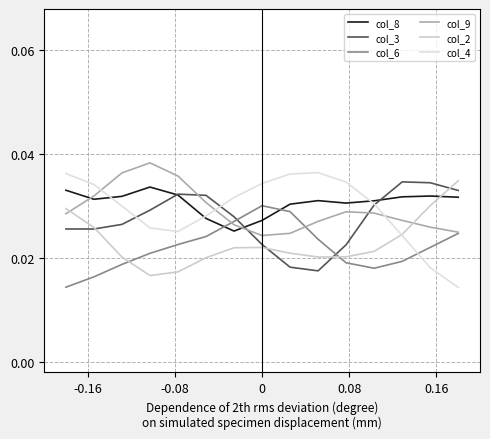

How many intersections are there between col_8 and col_2?

1